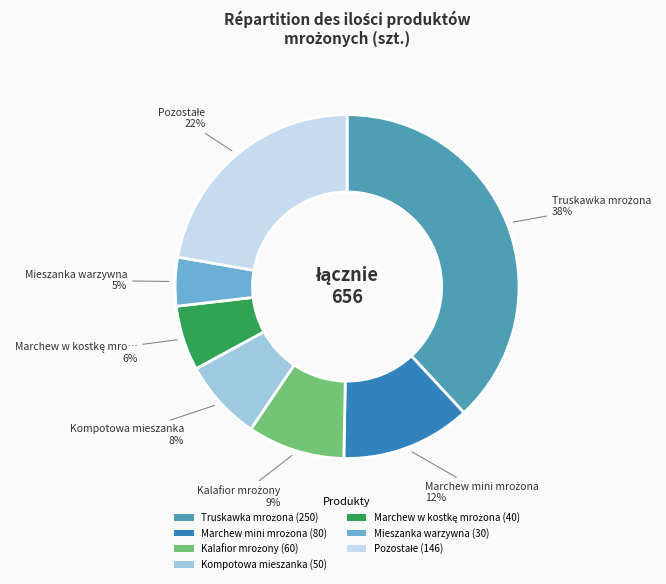

Is it true that Kompotowa mieszanka (50) is 22% of the pie?

False